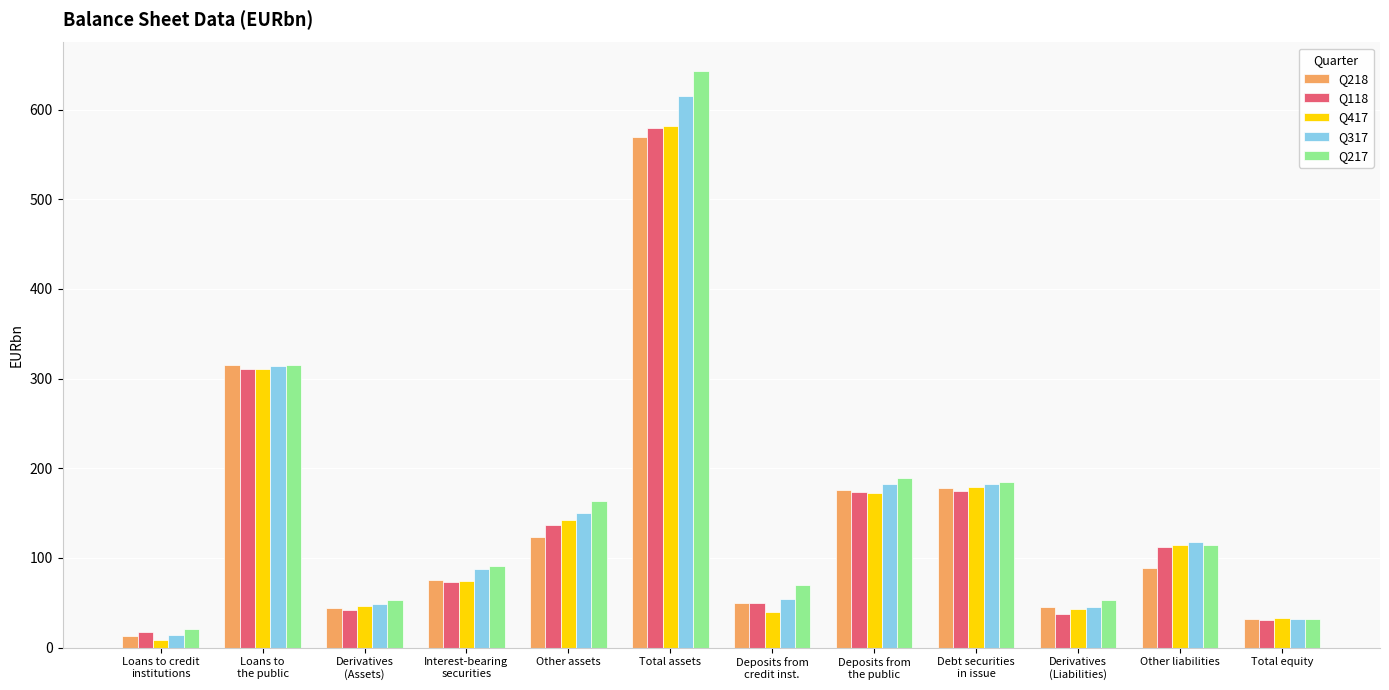

Which category has the highest value in the Q118 series?

Total assets